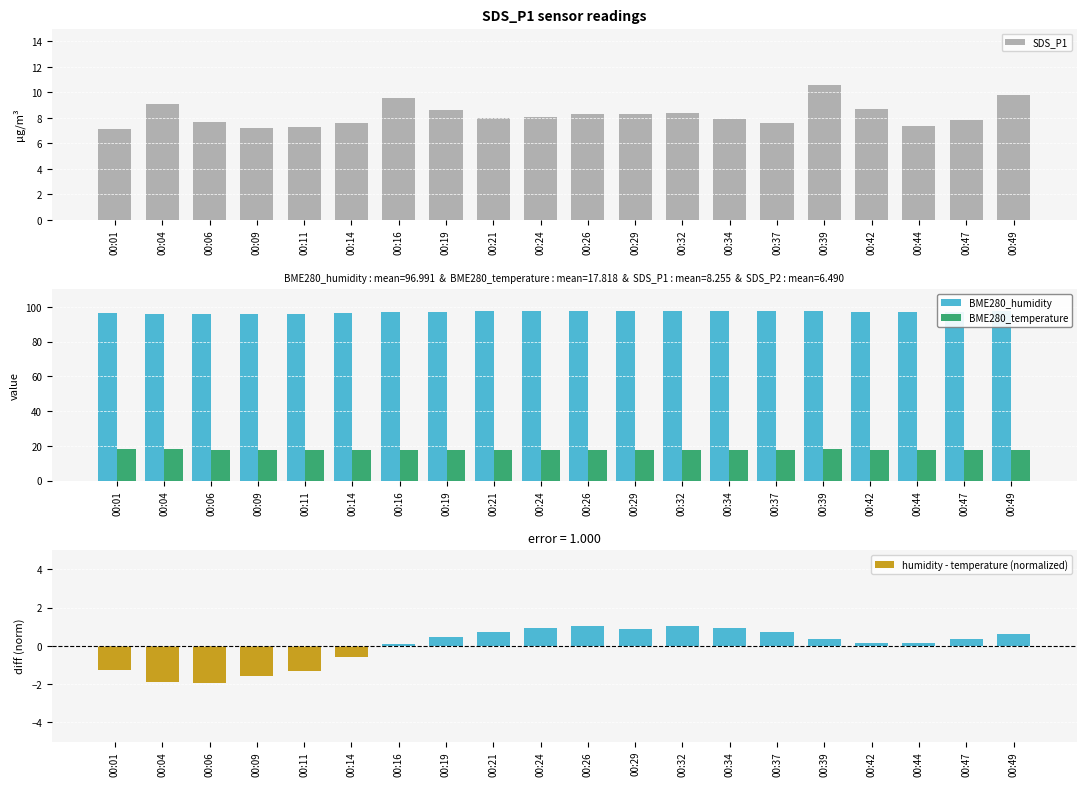

What is the total value across all series at 00:11?

119.6